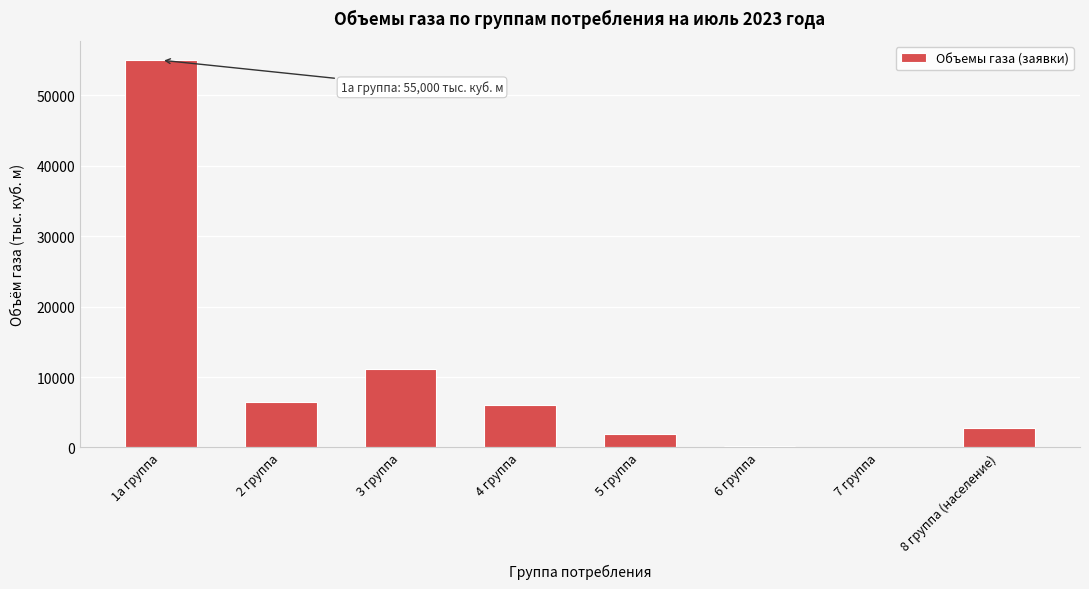

Approximately how many times larger is the value at 1а группа compared to 5 группа?

27.9